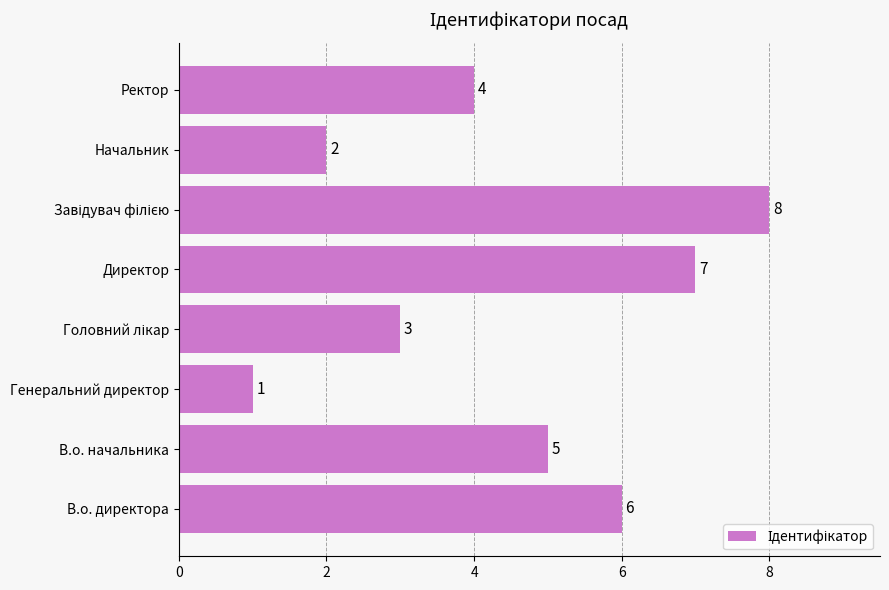

How many bars are there in total?

8